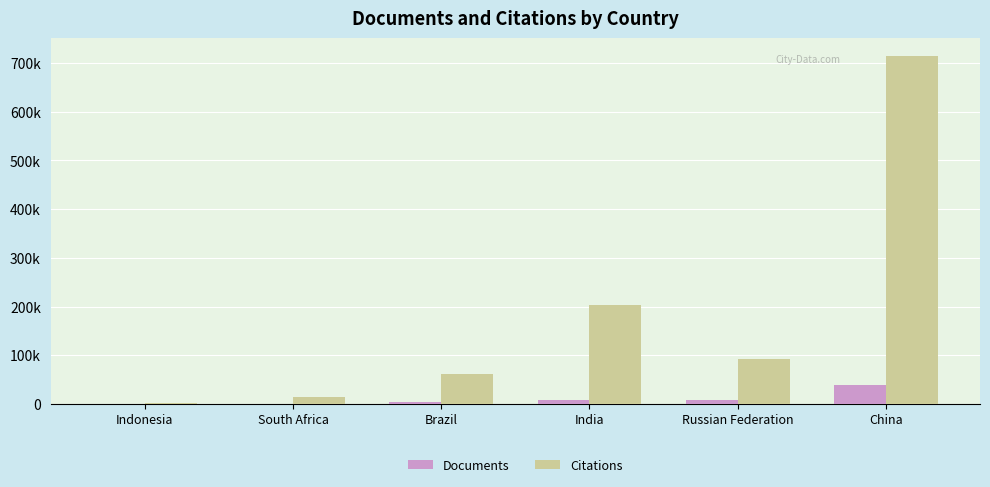

Are the bars horizontal?

No